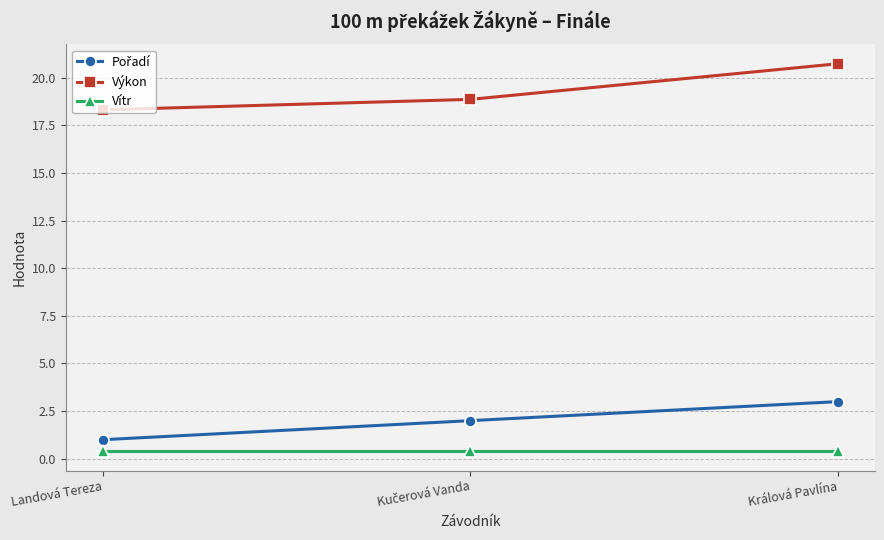

True or false: Výkon has a value of 6.8 at Králová Pavlína.

False